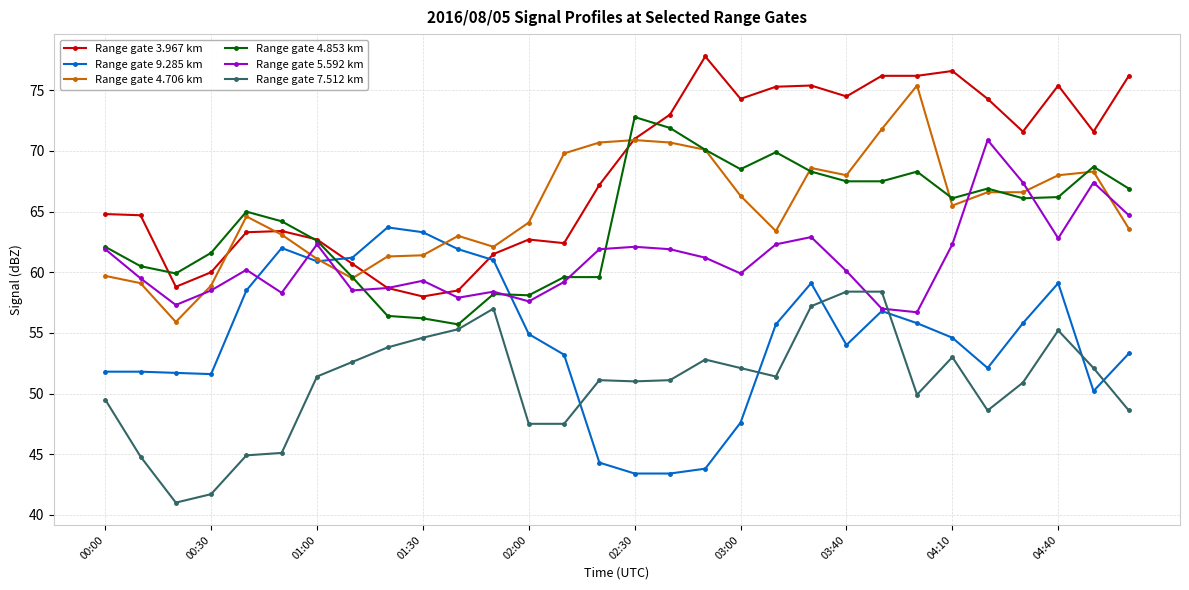

Which series has the largest total across all categories?

Range gate 3.967 km